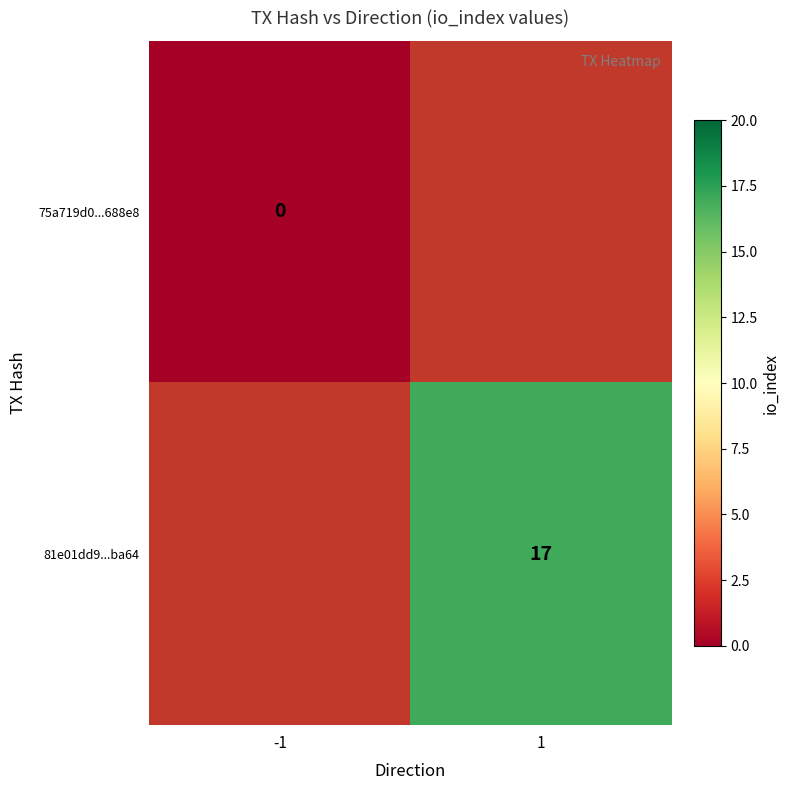

Is it true that 81e01dd9...ba64 equals 17.0 at 1?

True